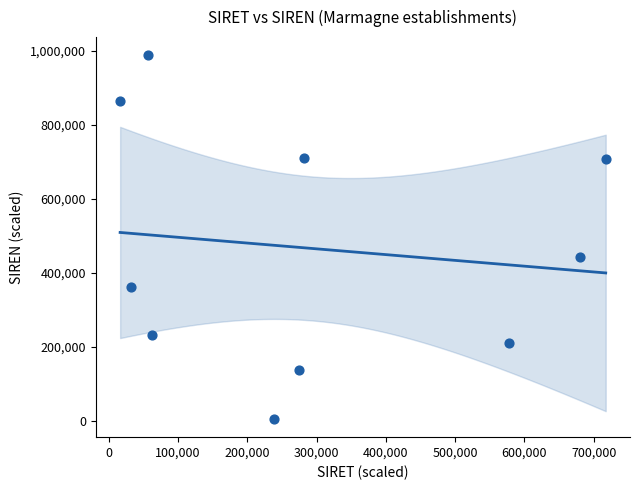

What Y value in the scatter plot is closest to 496647?

443680.1